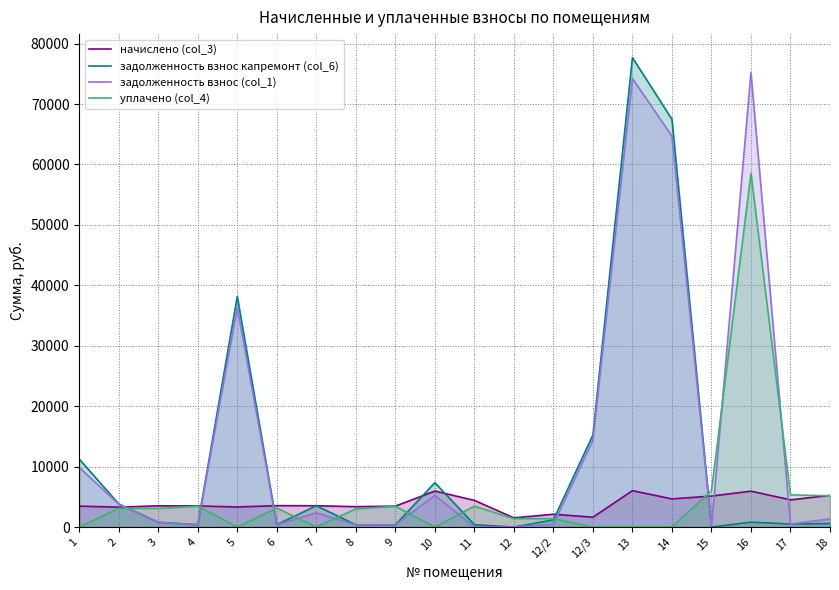

What is the label of the 6th point from the left?

6